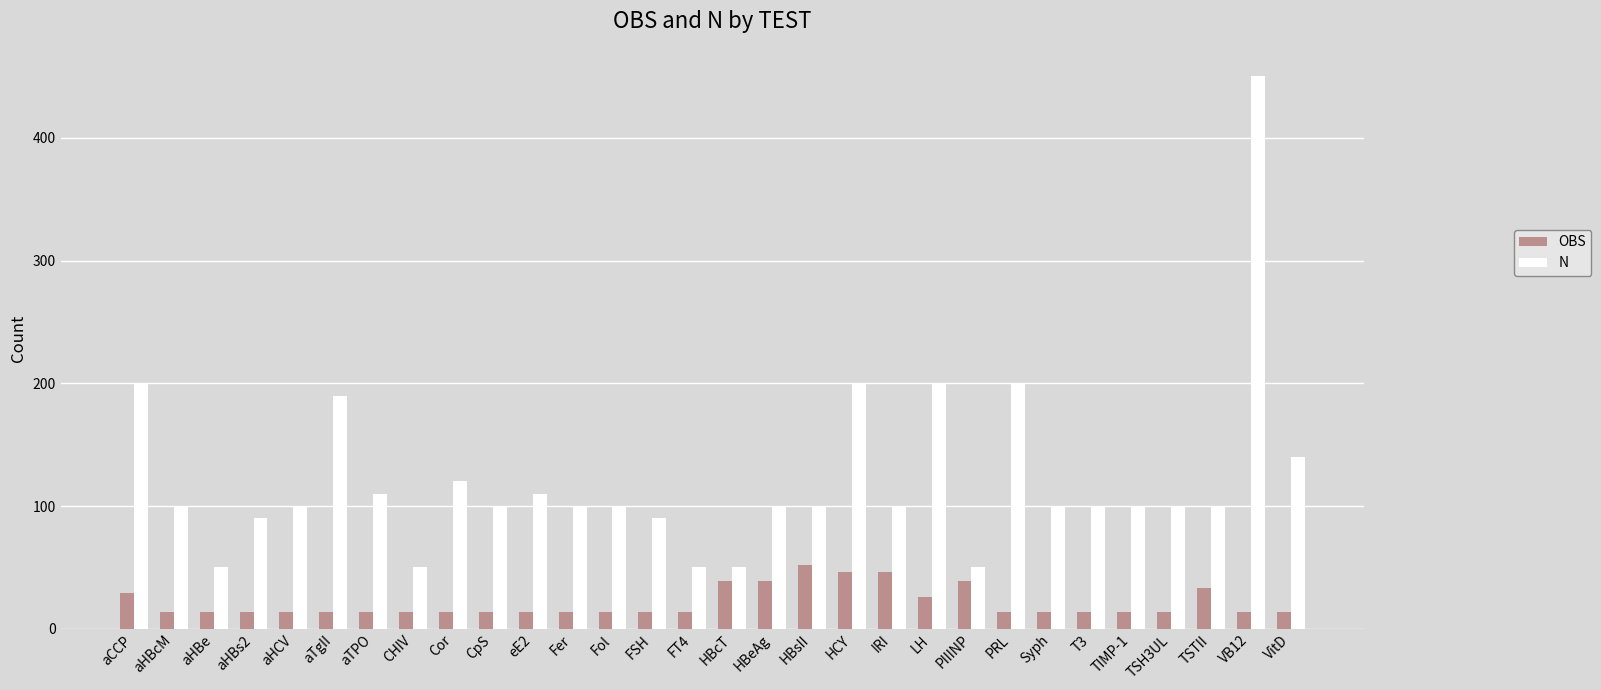

What is the difference between the maximum and minimum values in the N series?

400